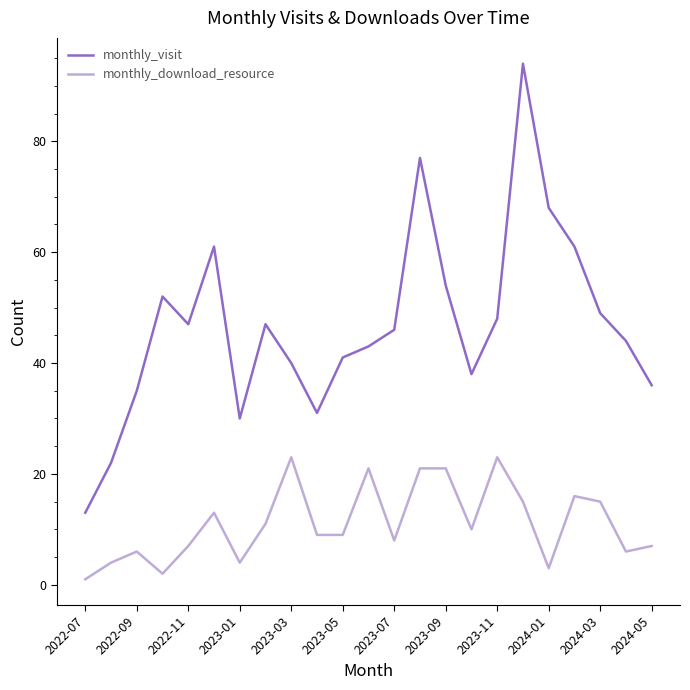

True or false: monthly_download_resource and monthly_visit cross at least once.

False